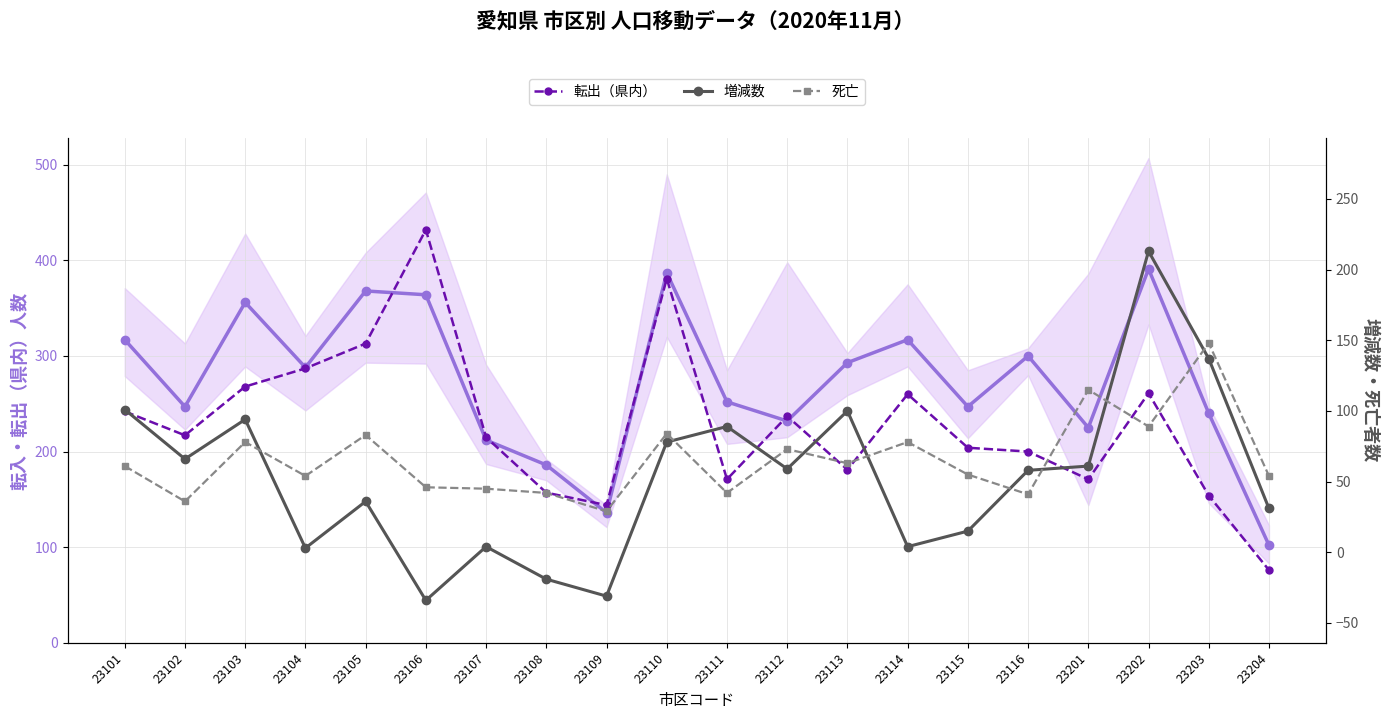

True or false: 死亡 and 転入（県内） intersect in this chart.

False